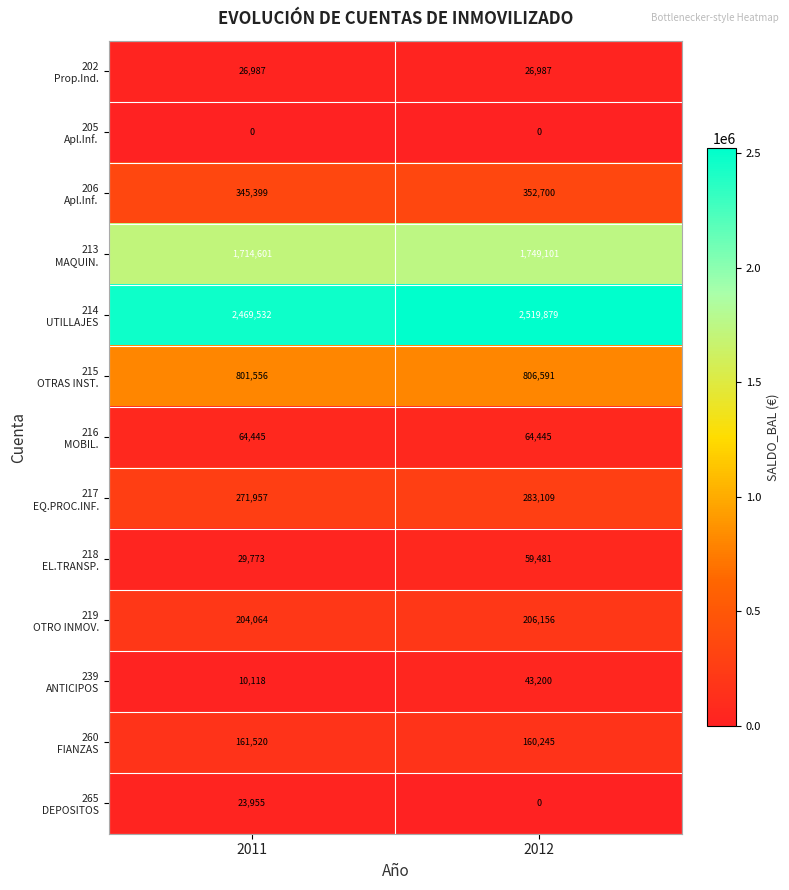

What is the spread (max minus min) of values at 2012?

2519879